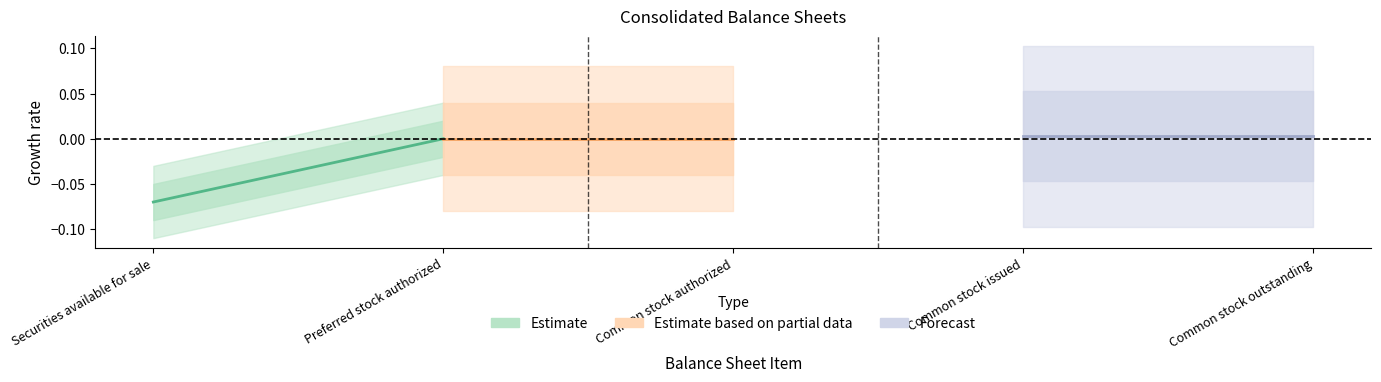

Which series changed the most between Securities available for sale and Preferred stock authorized?

Estimate